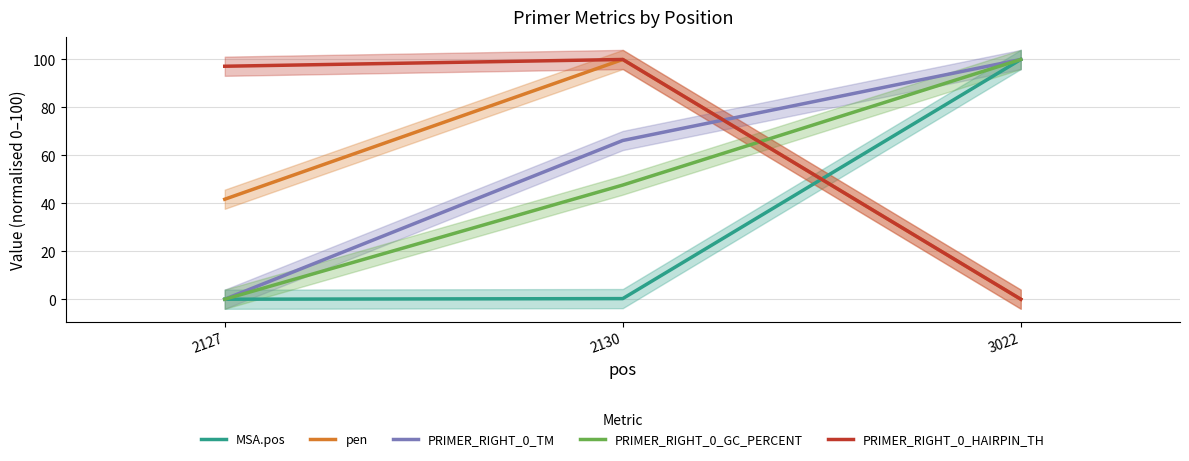

What is the total value across all series at 2127?

138.9